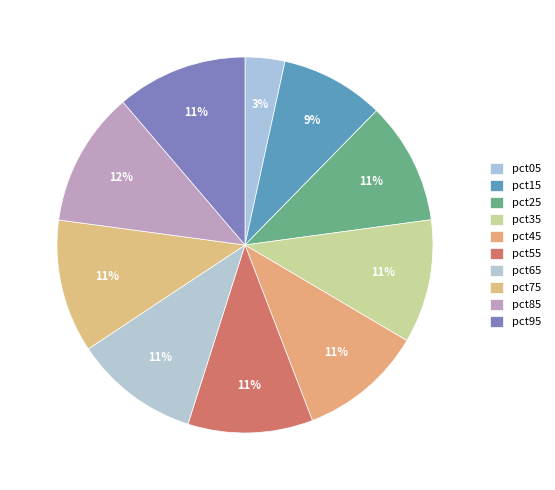

How many segments does this pie chart have?

10